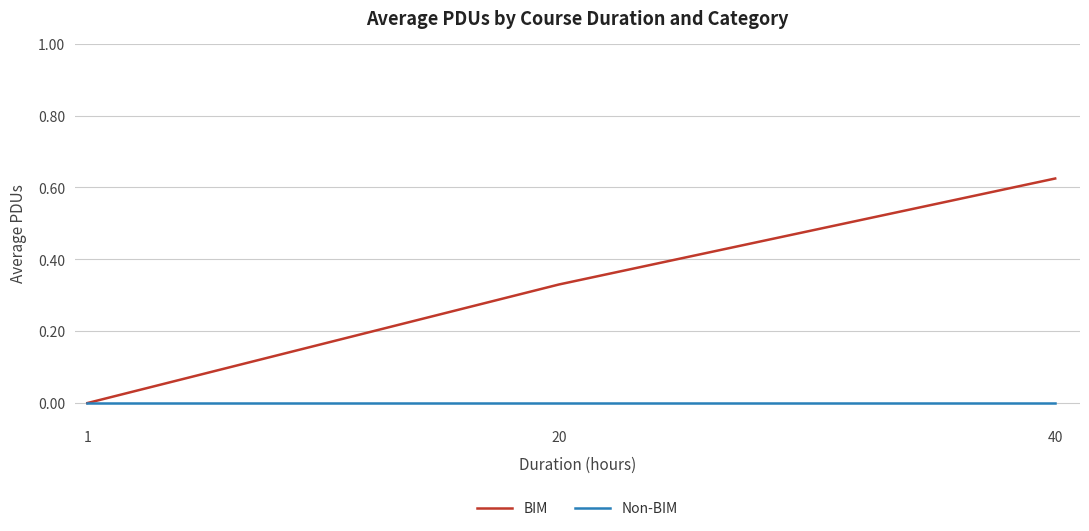

True or false: Non-BIM has a value of 0.0 at 40.

True